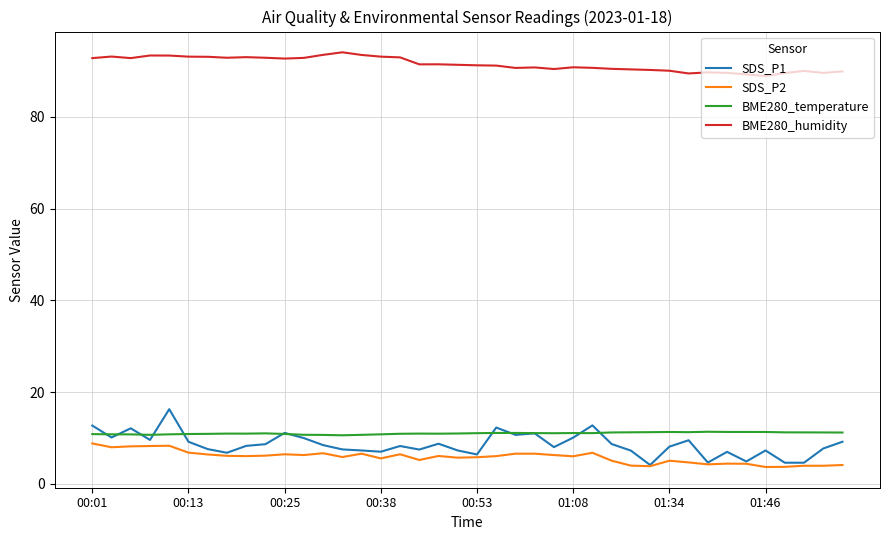

List the series in order of their peak value, highest first.

BME280_humidity, SDS_P1, BME280_temperature, SDS_P2